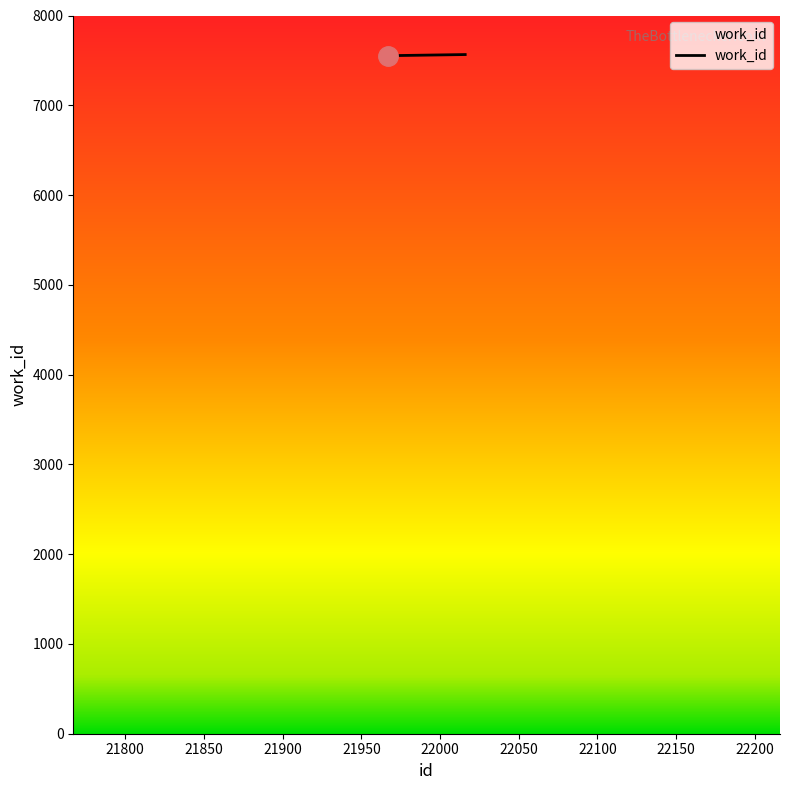

What is the average value?

7557